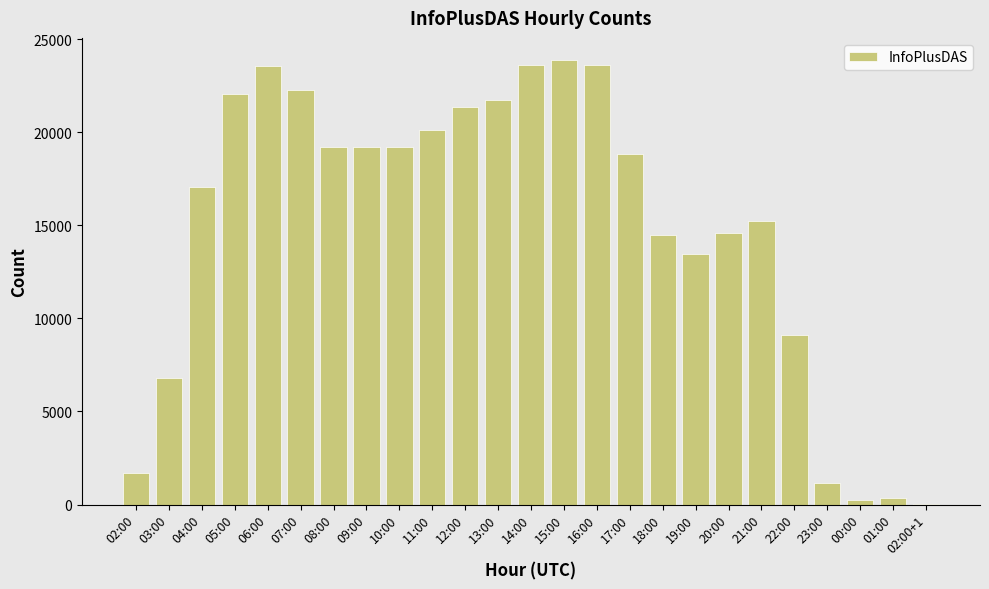

The value at 16:00 is 23617. True or false?

True